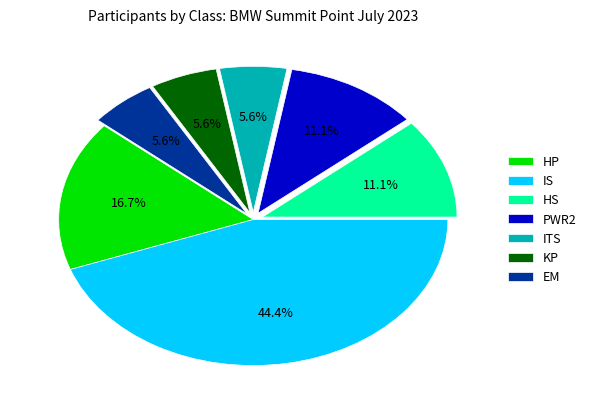

To the nearest percent, what is the combined percentage of HP and PWR2?

28%